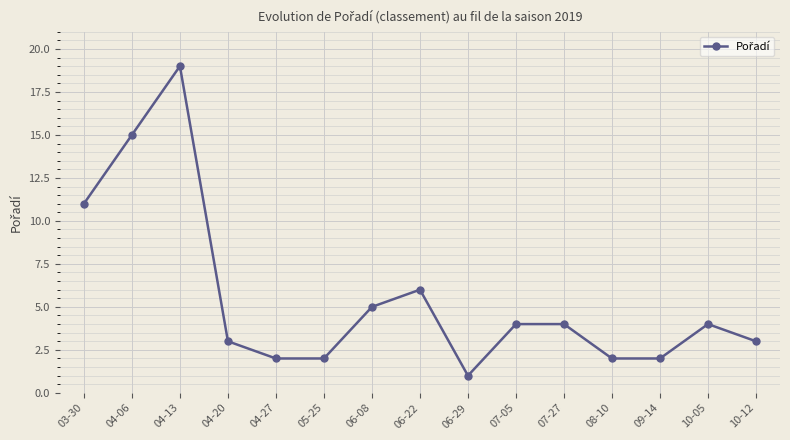

What is the difference between the values at 06-29 and 10-12?

2